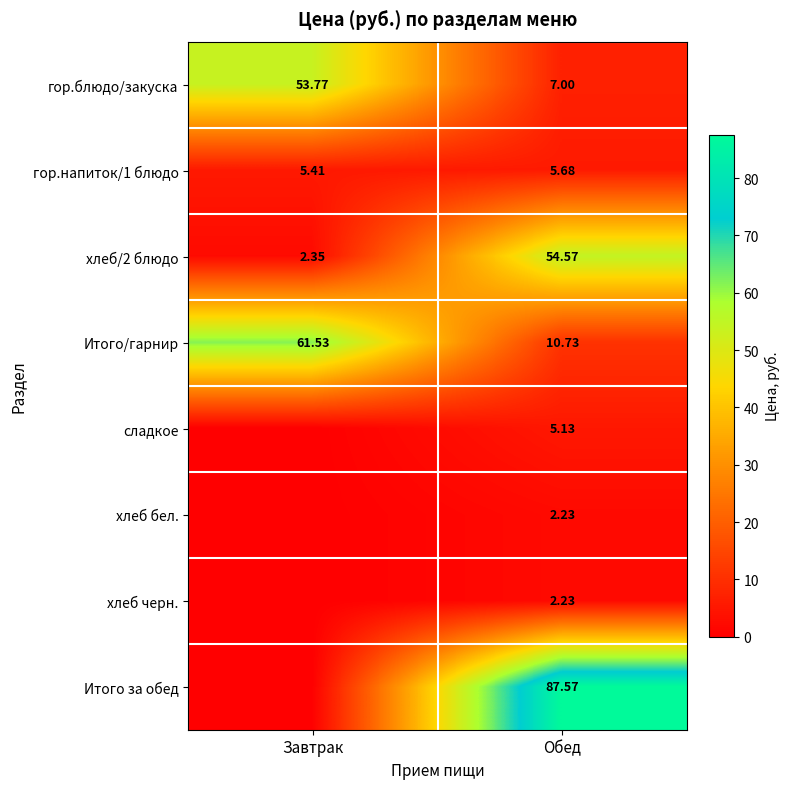

What is the difference between the highest and lowest values at Завтрак?

61.5